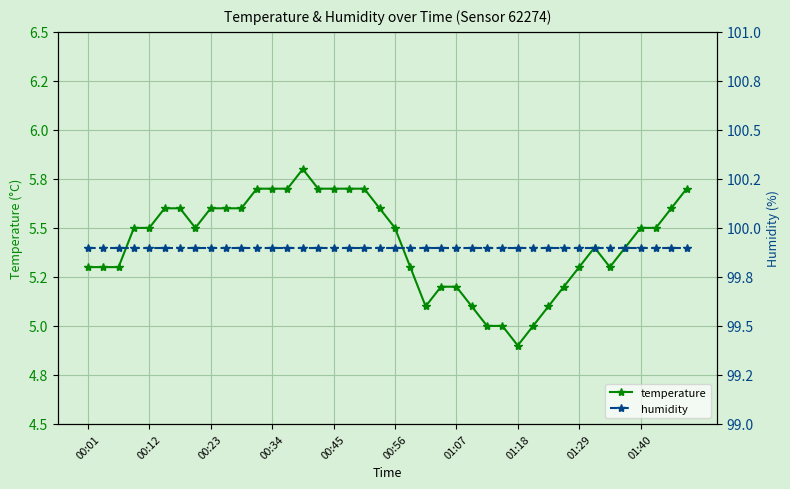

At which label is humidity closest to 99?

00:01